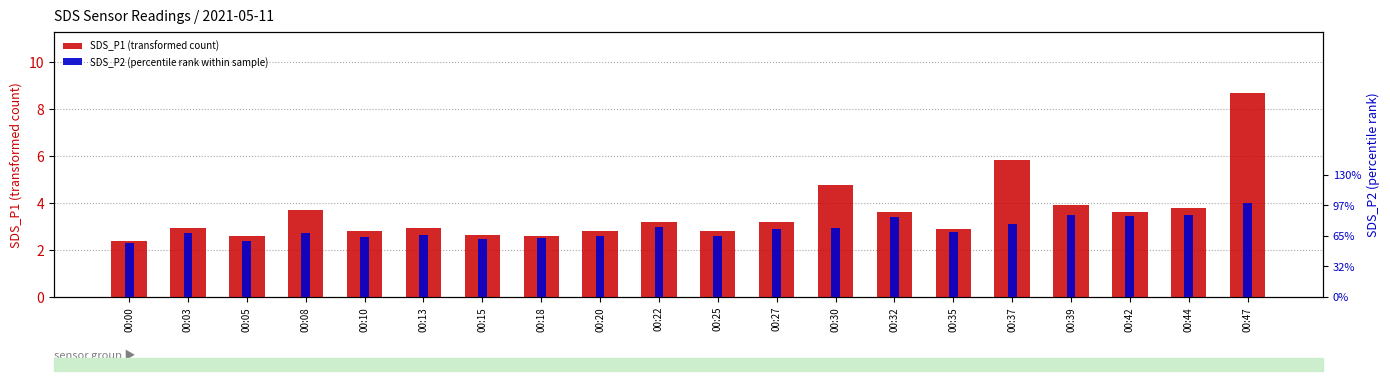

At how many categories does at least one series exceed 7?

1